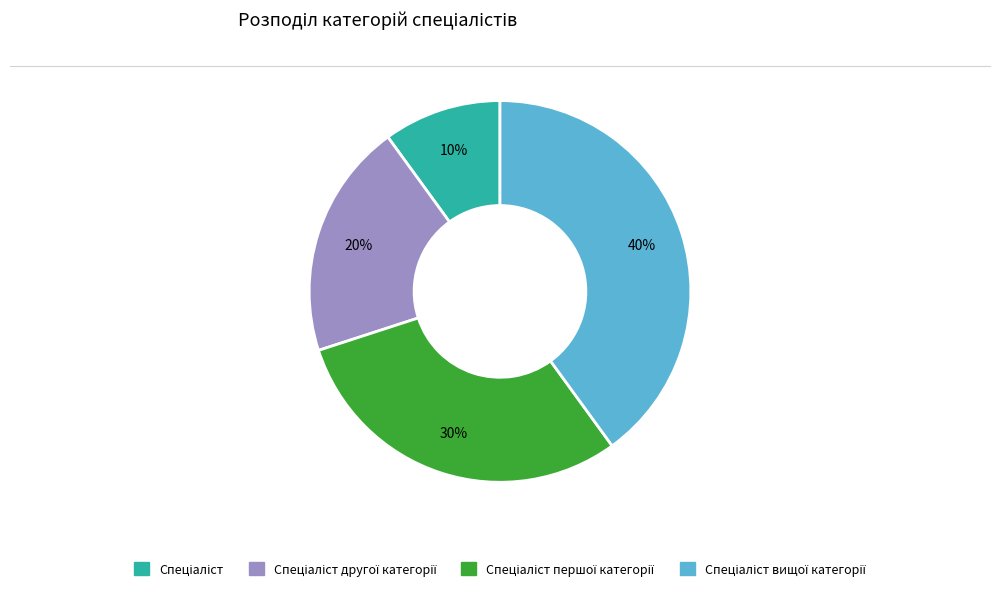

Does any single category account for the majority?

No